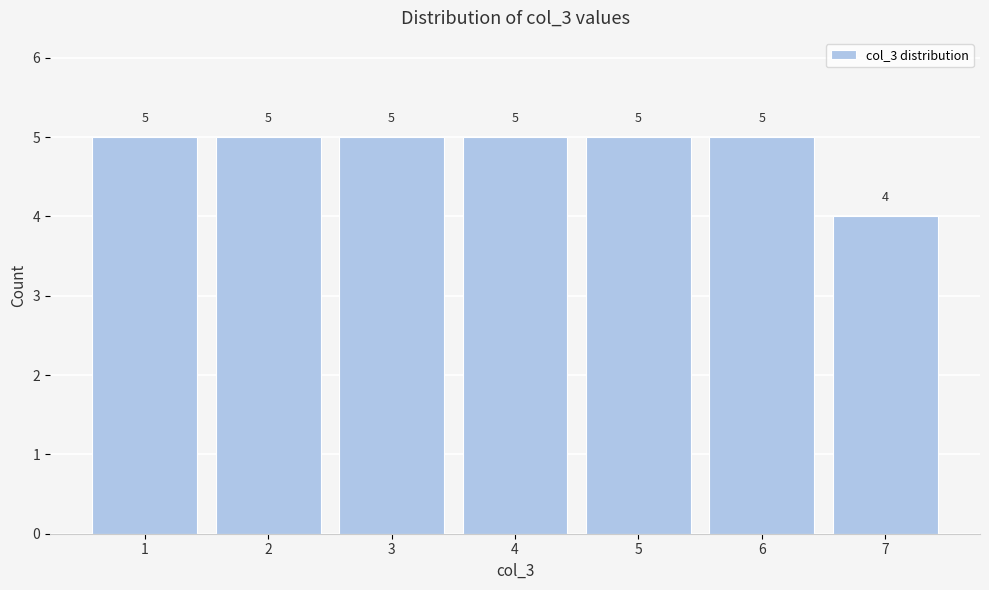

Reading left to right, transcribe this chart: for each bar, give the range it covers on the x-axis and its height.

0.5 to 1.5: 5
1.5 to 2.5: 5
2.5 to 3.5: 5
3.5 to 4.5: 5
4.5 to 5.5: 5
5.5 to 6.5: 5
6.5 to 7.5: 4